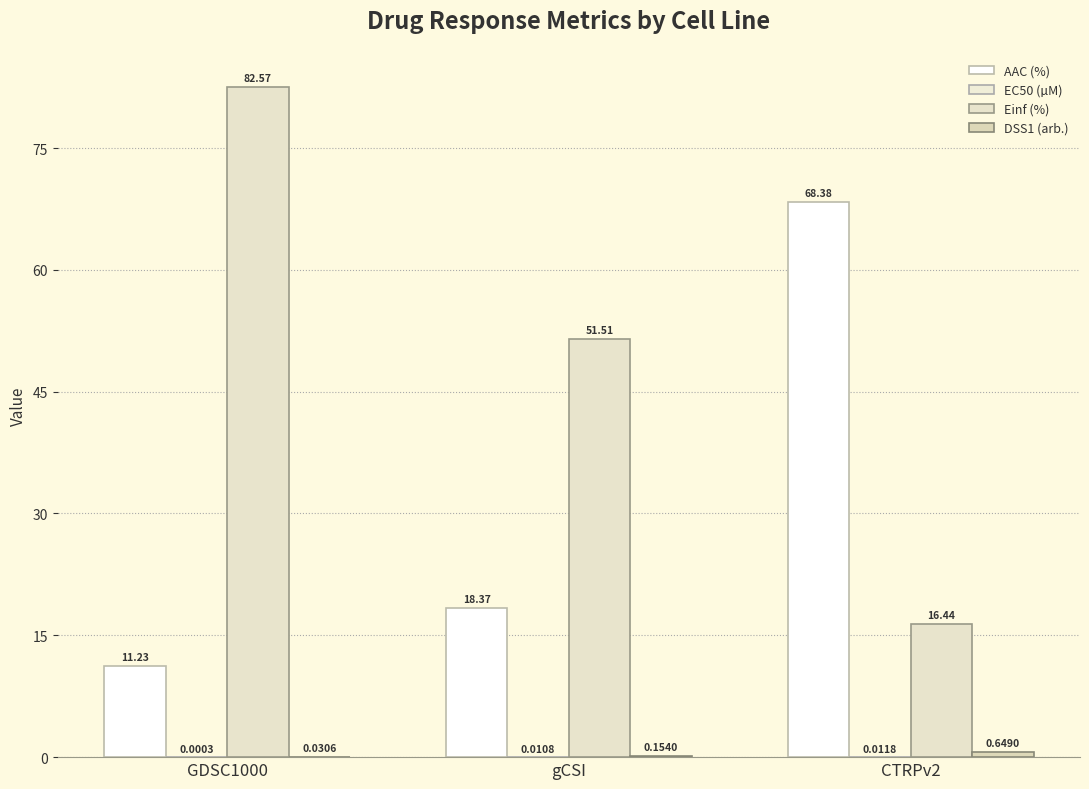

Are the bars horizontal?

No